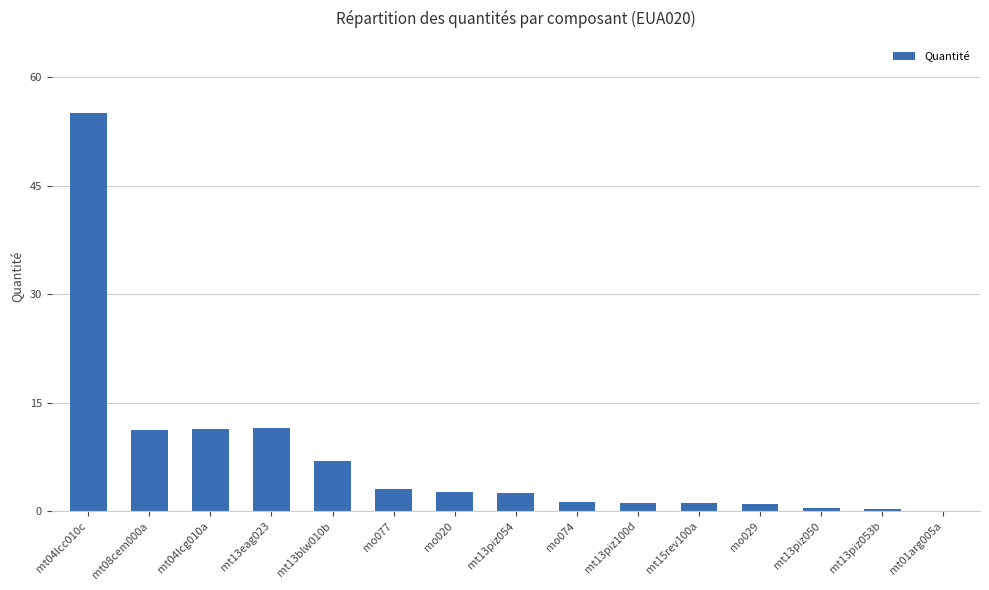

What is the change in value from mt13blw010b to mt15rev100a?

-5.8